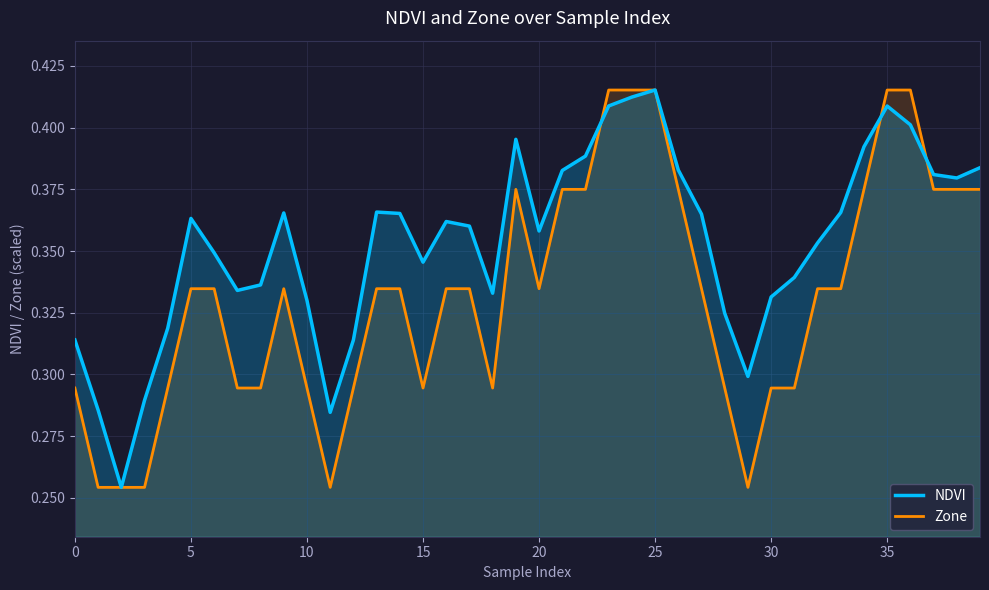

What is the difference between the second highest and second lowest values in the Zone series?

0.2